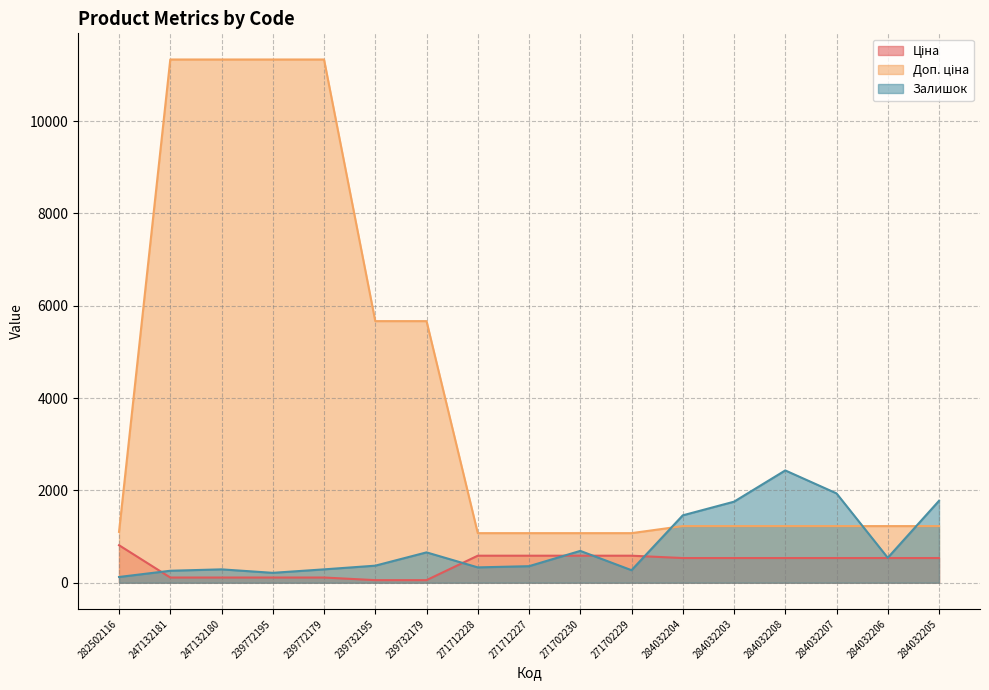

List the series in order of their peak value, highest first.

Доп. ціна, Залишок, Ціна